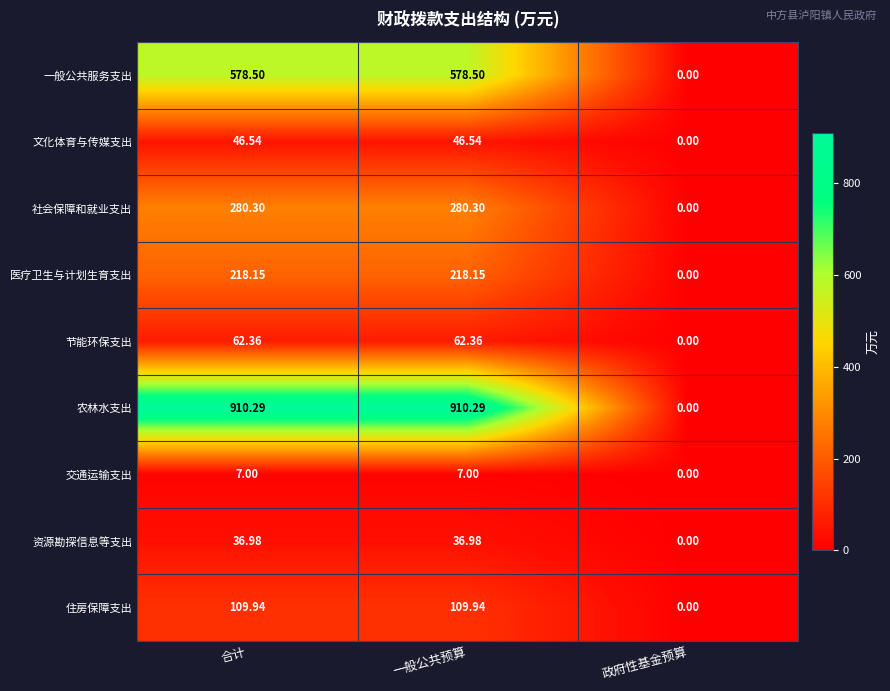

Where does the 农林水支出 series first go above 910?

合计